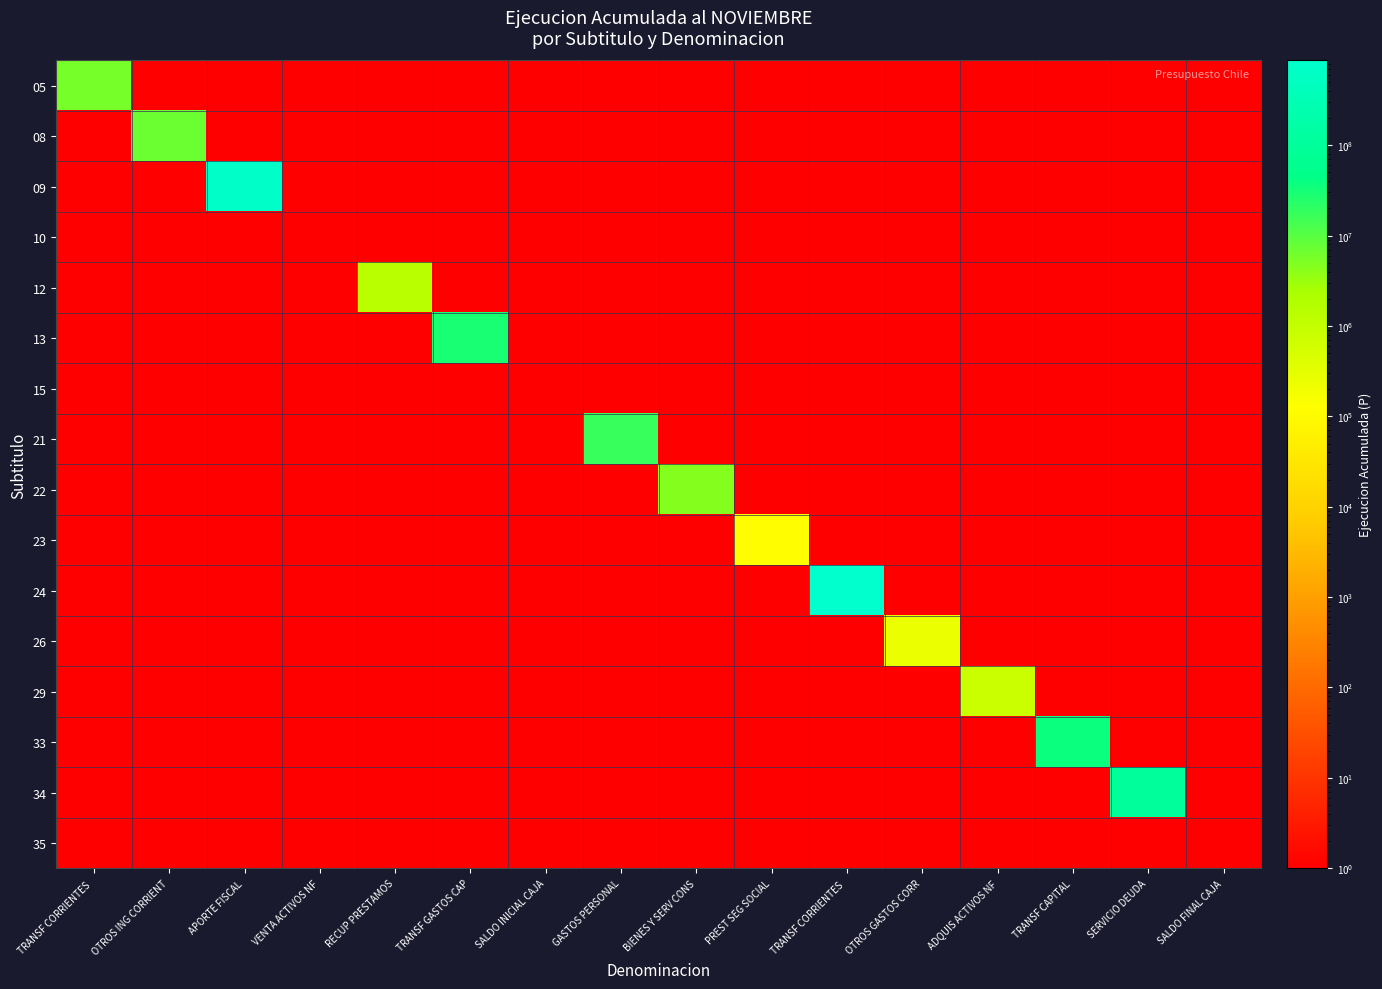

Reading left to right, what are all the values shown in this chart?

05: TRANSF CORRIENTES =5821958	OTROS ING CORRIENT=1	APORTE FISCAL=1	VENTA ACTIVOS NF=1	RECUP PRESTAMOS=1	TRANSF GASTOS CAP=1	SALDO INICIAL CAJA=1	GASTOS PERSONAL=1	BIENES Y SERV CONS=1	PREST SEG SOCIAL=1	TRANSF CORRIENTES =1	OTROS GASTOS CORR=1	ADQUIS ACTIVOS NF=1	TRANSF CAPITAL=1	SERVICIO DEUDA=1	SALDO FINAL CAJA=1
08: TRANSF CORRIENTES =1	OTROS ING CORRIENT=7067458	APORTE FISCAL=1	VENTA ACTIVOS NF=1	RECUP PRESTAMOS=1	TRANSF GASTOS CAP=1	SALDO INICIAL CAJA=1	GASTOS PERSONAL=1	BIENES Y SERV CONS=1	PREST SEG SOCIAL=1	TRANSF CORRIENTES =1	OTROS GASTOS CORR=1	ADQUIS ACTIVOS NF=1	TRANSF CAPITAL=1	SERVICIO DEUDA=1	SALDO FINAL CAJA=1
09: TRANSF CORRIENTES =1	OTROS ING CORRIENT=1	APORTE FISCAL=711880000	VENTA ACTIVOS NF=1	RECUP PRESTAMOS=1	TRANSF GASTOS CAP=1	SALDO INICIAL CAJA=1	GASTOS PERSONAL=1	BIENES Y SERV CONS=1	PREST SEG SOCIAL=1	TRANSF CORRIENTES =1	OTROS GASTOS CORR=1	ADQUIS ACTIVOS NF=1	TRANSF CAPITAL=1	SERVICIO DEUDA=1	SALDO FINAL CAJA=1
10: TRANSF CORRIENTES =1	OTROS ING CORRIENT=1	APORTE FISCAL=1	VENTA ACTIVOS NF=1	RECUP PRESTAMOS=1	TRANSF GASTOS CAP=1	SALDO INICIAL CAJA=1	GASTOS PERSONAL=1	BIENES Y SERV CONS=1	PREST SEG SOCIAL=1	TRANSF CORRIENTES =1	OTROS GASTOS CORR=1	ADQUIS ACTIVOS NF=1	TRANSF CAPITAL=1	SERVICIO DEUDA=1	SALDO FINAL CAJA=1
12: TRANSF CORRIENTES =1	OTROS ING CORRIENT=1	APORTE FISCAL=1	VENTA ACTIVOS NF=1	RECUP PRESTAMOS=1372877	TRANSF GASTOS CAP=1	SALDO INICIAL CAJA=1	GASTOS PERSONAL=1	BIENES Y SERV CONS=1	PREST SEG SOCIAL=1	TRANSF CORRIENTES =1	OTROS GASTOS CORR=1	ADQUIS ACTIVOS NF=1	TRANSF CAPITAL=1	SERVICIO DEUDA=1	SALDO FINAL CAJA=1
13: TRANSF CORRIENTES =1	OTROS ING CORRIENT=1	APORTE FISCAL=1	VENTA ACTIVOS NF=1	RECUP PRESTAMOS=1	TRANSF GASTOS CAP=29295740	SALDO INICIAL CAJA=1	GASTOS PERSONAL=1	BIENES Y SERV CONS=1	PREST SEG SOCIAL=1	TRANSF CORRIENTES =1	OTROS GASTOS CORR=1	ADQUIS ACTIVOS NF=1	TRANSF CAPITAL=1	SERVICIO DEUDA=1	SALDO FINAL CAJA=1
15: TRANSF CORRIENTES =1	OTROS ING CORRIENT=1	APORTE FISCAL=1	VENTA ACTIVOS NF=1	RECUP PRESTAMOS=1	TRANSF GASTOS CAP=1	SALDO INICIAL CAJA=1	GASTOS PERSONAL=1	BIENES Y SERV CONS=1	PREST SEG SOCIAL=1	TRANSF CORRIENTES =1	OTROS GASTOS CORR=1	ADQUIS ACTIVOS NF=1	TRANSF CAPITAL=1	SERVICIO DEUDA=1	SALDO FINAL CAJA=1
21: TRANSF CORRIENTES =1	OTROS ING CORRIENT=1	APORTE FISCAL=1	VENTA ACTIVOS NF=1	RECUP PRESTAMOS=1	TRANSF GASTOS CAP=1	SALDO INICIAL CAJA=1	GASTOS PERSONAL=17185967	BIENES Y SERV CONS=1	PREST SEG SOCIAL=1	TRANSF CORRIENTES =1	OTROS GASTOS CORR=1	ADQUIS ACTIVOS NF=1	TRANSF CAPITAL=1	SERVICIO DEUDA=1	SALDO FINAL CAJA=1
22: TRANSF CORRIENTES =1	OTROS ING CORRIENT=1	APORTE FISCAL=1	VENTA ACTIVOS NF=1	RECUP PRESTAMOS=1	TRANSF GASTOS CAP=1	SALDO INICIAL CAJA=1	GASTOS PERSONAL=1	BIENES Y SERV CONS=4556905	PREST SEG SOCIAL=1	TRANSF CORRIENTES =1	OTROS GASTOS CORR=1	ADQUIS ACTIVOS NF=1	TRANSF CAPITAL=1	SERVICIO DEUDA=1	SALDO FINAL CAJA=1
23: TRANSF CORRIENTES =1	OTROS ING CORRIENT=1	APORTE FISCAL=1	VENTA ACTIVOS NF=1	RECUP PRESTAMOS=1	TRANSF GASTOS CAP=1	SALDO INICIAL CAJA=1	GASTOS PERSONAL=1	BIENES Y SERV CONS=1	PREST SEG SOCIAL=118965	TRANSF CORRIENTES =1	OTROS GASTOS CORR=1	ADQUIS ACTIVOS NF=1	TRANSF CAPITAL=1	SERVICIO DEUDA=1	SALDO FINAL CAJA=1
24: TRANSF CORRIENTES =1	OTROS ING CORRIENT=1	APORTE FISCAL=1	VENTA ACTIVOS NF=1	RECUP PRESTAMOS=1	TRANSF GASTOS CAP=1	SALDO INICIAL CAJA=1	GASTOS PERSONAL=1	BIENES Y SERV CONS=1	PREST SEG SOCIAL=1	TRANSF CORRIENTES =866947299	OTROS GASTOS CORR=1	ADQUIS ACTIVOS NF=1	TRANSF CAPITAL=1	SERVICIO DEUDA=1	SALDO FINAL CAJA=1
26: TRANSF CORRIENTES =1	OTROS ING CORRIENT=1	APORTE FISCAL=1	VENTA ACTIVOS NF=1	RECUP PRESTAMOS=1	TRANSF GASTOS CAP=1	SALDO INICIAL CAJA=1	GASTOS PERSONAL=1	BIENES Y SERV CONS=1	PREST SEG SOCIAL=1	TRANSF CORRIENTES =1	OTROS GASTOS CORR=250000	ADQUIS ACTIVOS NF=1	TRANSF CAPITAL=1	SERVICIO DEUDA=1	SALDO FINAL CAJA=1
29: TRANSF CORRIENTES =1	OTROS ING CORRIENT=1	APORTE FISCAL=1	VENTA ACTIVOS NF=1	RECUP PRESTAMOS=1	TRANSF GASTOS CAP=1	SALDO INICIAL CAJA=1	GASTOS PERSONAL=1	BIENES Y SERV CONS=1	PREST SEG SOCIAL=1	TRANSF CORRIENTES =1	OTROS GASTOS CORR=1	ADQUIS ACTIVOS NF=773086	TRANSF CAPITAL=1	SERVICIO DEUDA=1	SALDO FINAL CAJA=1
33: TRANSF CORRIENTES =1	OTROS ING CORRIENT=1	APORTE FISCAL=1	VENTA ACTIVOS NF=1	RECUP PRESTAMOS=1	TRANSF GASTOS CAP=1	SALDO INICIAL CAJA=1	GASTOS PERSONAL=1	BIENES Y SERV CONS=1	PREST SEG SOCIAL=1	TRANSF CORRIENTES =1	OTROS GASTOS CORR=1	ADQUIS ACTIVOS NF=1	TRANSF CAPITAL=36277599	SERVICIO DEUDA=1	SALDO FINAL CAJA=1
34: TRANSF CORRIENTES =1	OTROS ING CORRIENT=1	APORTE FISCAL=1	VENTA ACTIVOS NF=1	RECUP PRESTAMOS=1	TRANSF GASTOS CAP=1	SALDO INICIAL CAJA=1	GASTOS PERSONAL=1	BIENES Y SERV CONS=1	PREST SEG SOCIAL=1	TRANSF CORRIENTES =1	OTROS GASTOS CORR=1	ADQUIS ACTIVOS NF=1	TRANSF CAPITAL=1	SERVICIO DEUDA=103333632	SALDO FINAL CAJA=1
35: TRANSF CORRIENTES =1	OTROS ING CORRIENT=1	APORTE FISCAL=1	VENTA ACTIVOS NF=1	RECUP PRESTAMOS=1	TRANSF GASTOS CAP=1	SALDO INICIAL CAJA=1	GASTOS PERSONAL=1	BIENES Y SERV CONS=1	PREST SEG SOCIAL=1	TRANSF CORRIENTES =1	OTROS GASTOS CORR=1	ADQUIS ACTIVOS NF=1	TRANSF CAPITAL=1	SERVICIO DEUDA=1	SALDO FINAL CAJA=1